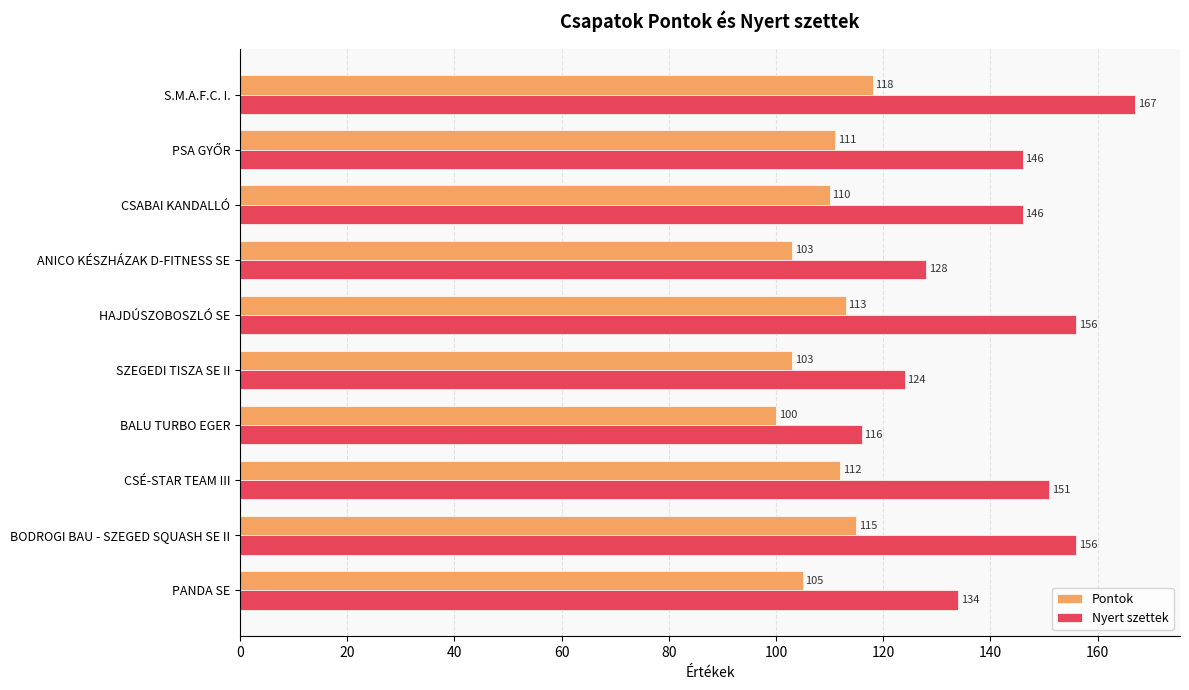

How many data points does each series have?

10